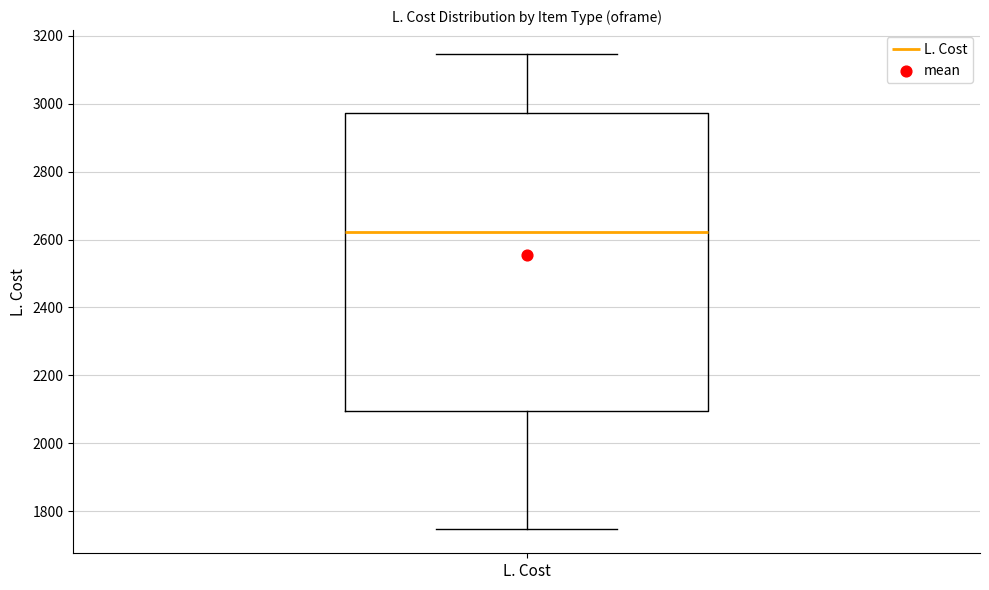

Read this box plot against the y-axis: the position of the median line, the range covered by the box, and the ends of both whiskers. The values are not printed on the chart, so give them approximately, as read against the axis.

median 2620, box 2100 to 2980, whiskers 1740 to 3140